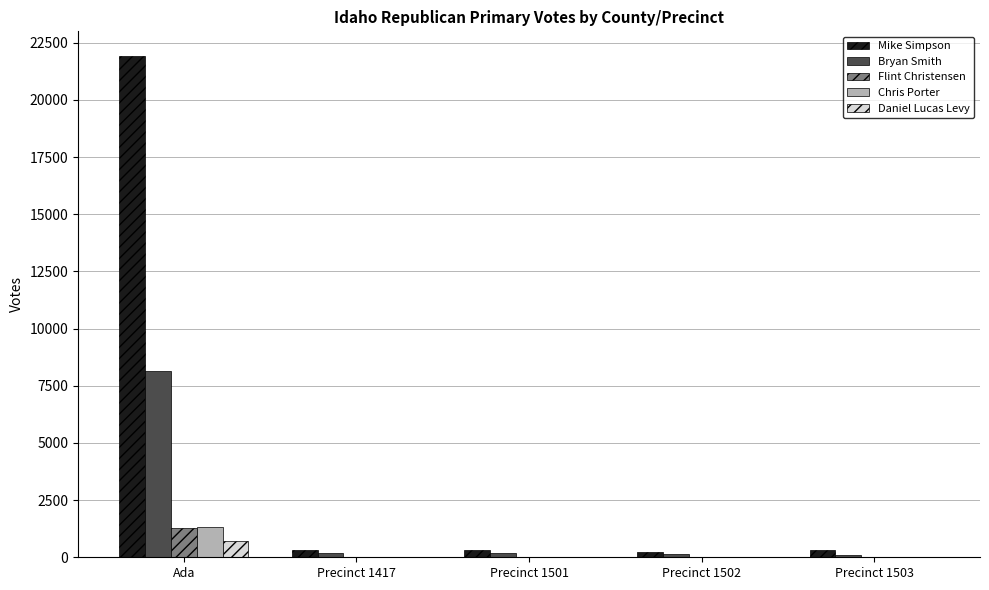

What is the sum of all Bryan Smith values?

8728